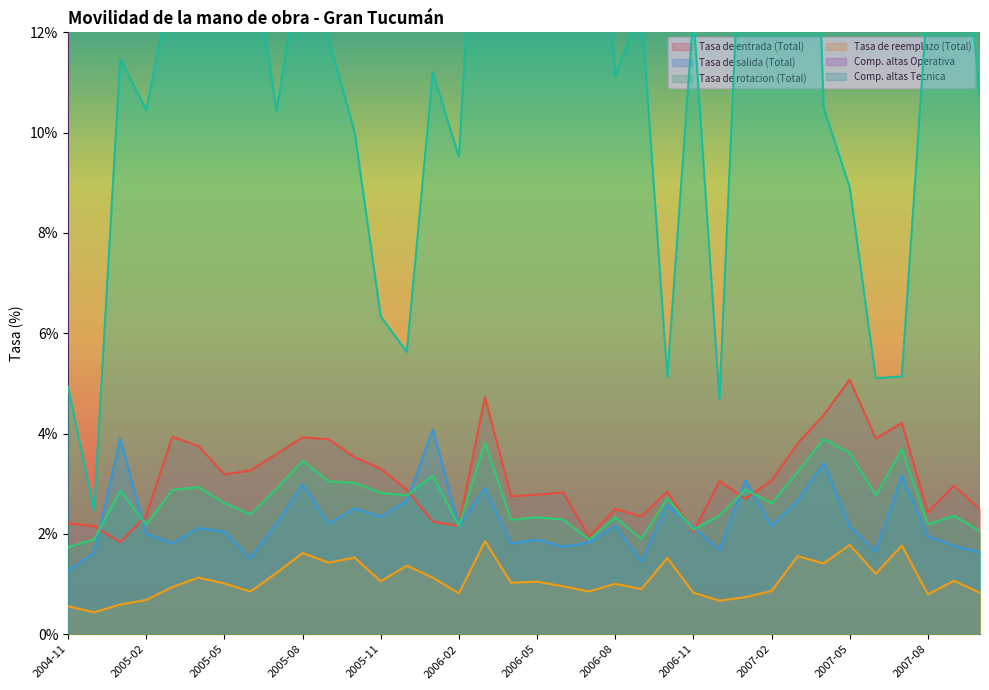

At which category does Tasa de reemplazo (Total) reach its first local peak?

2005-04